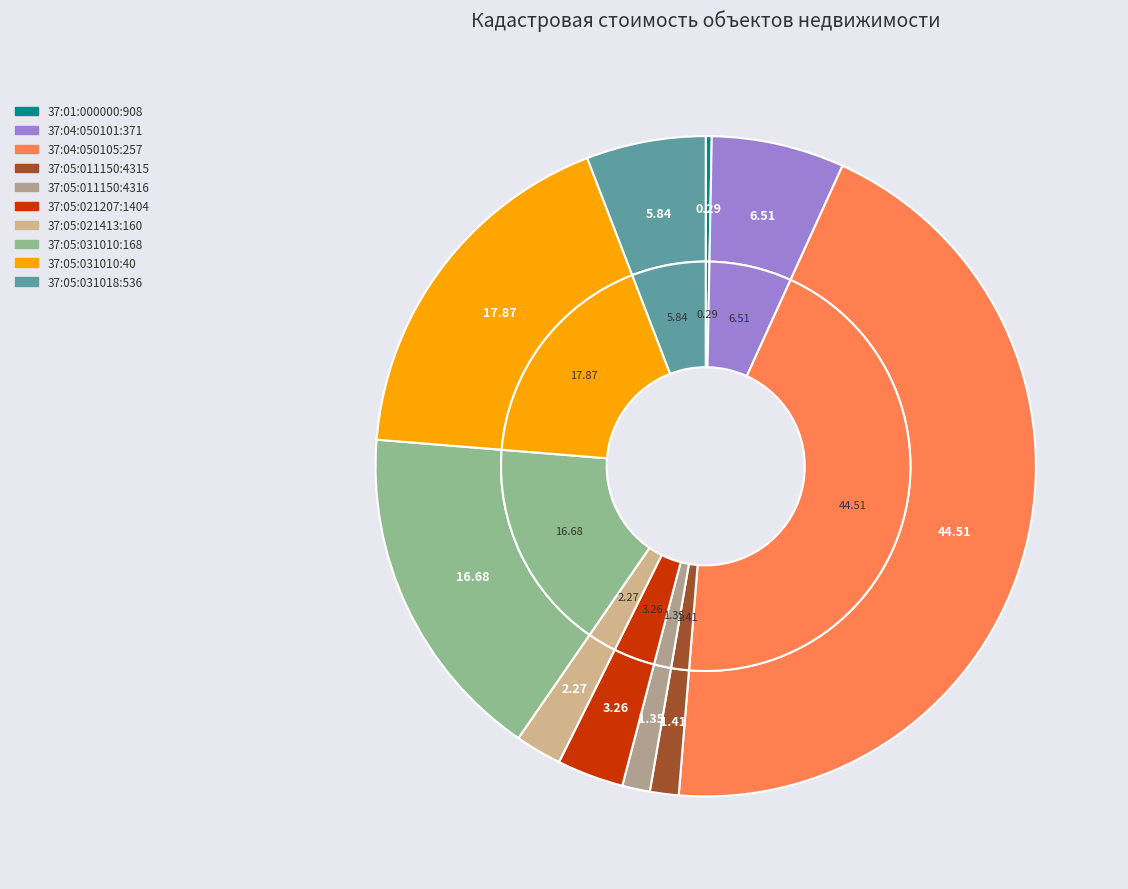

How many slices are in this pie chart?

10